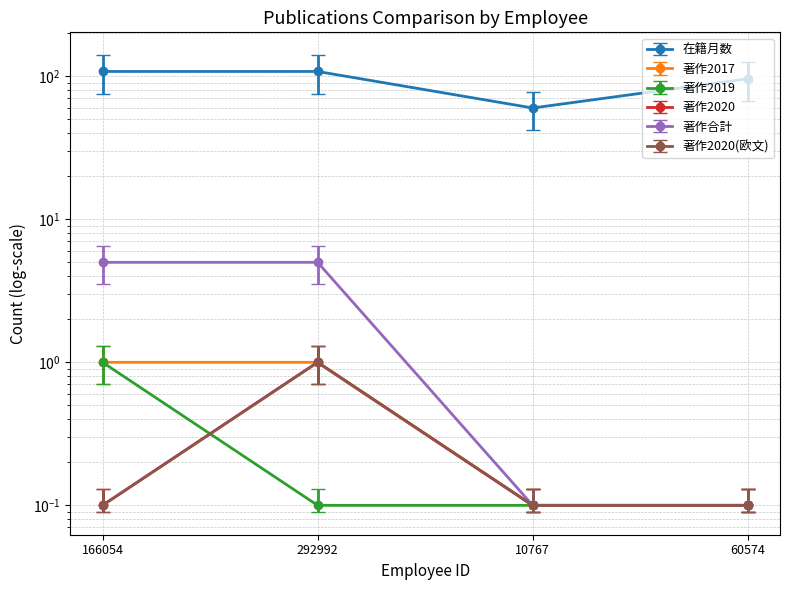

Which label corresponds to the largest value in the chart?

166054